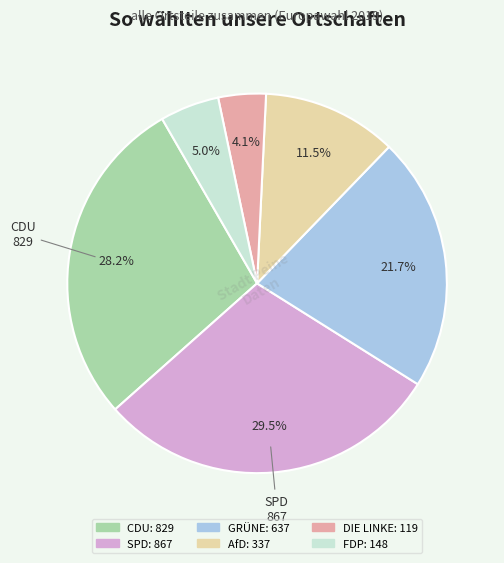

How many segments does this pie chart have?

6